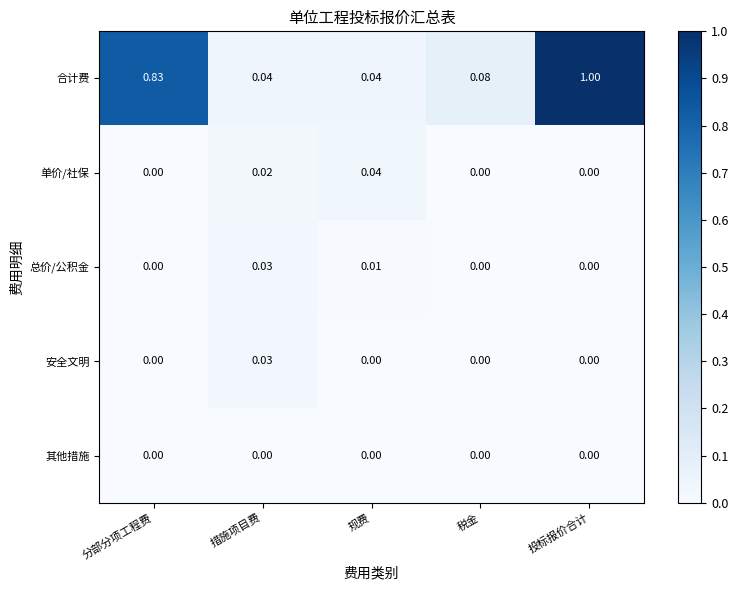

Is the value of 单价/社保 at 税金 greater than the value of 合计费 at 分部分项工程费?

No